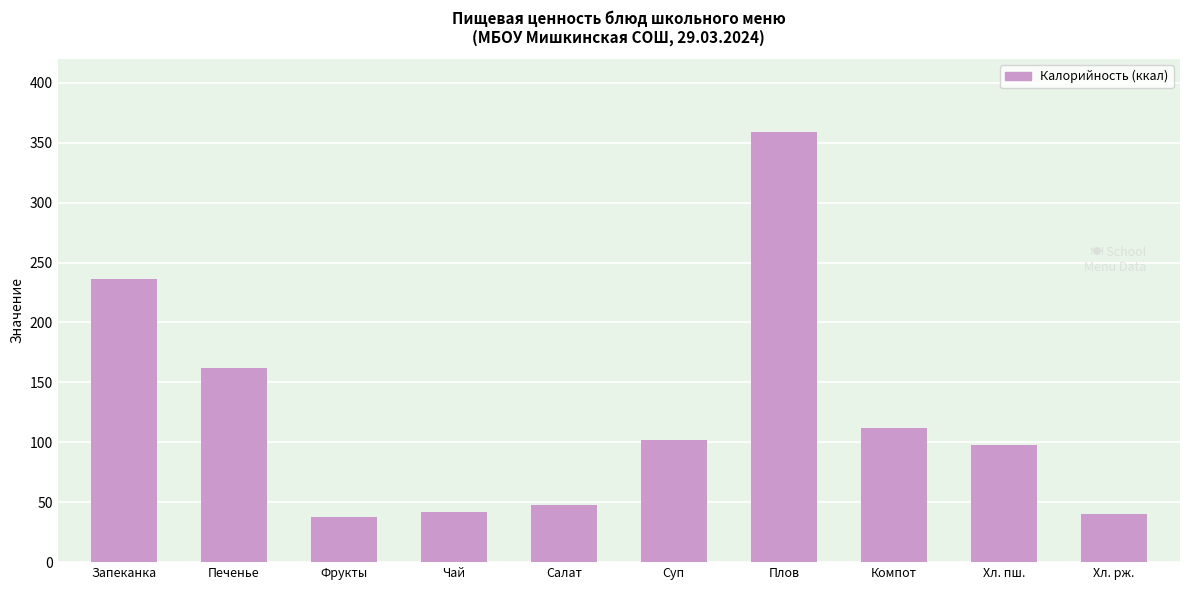

Does the chart contain stacked bars?

No